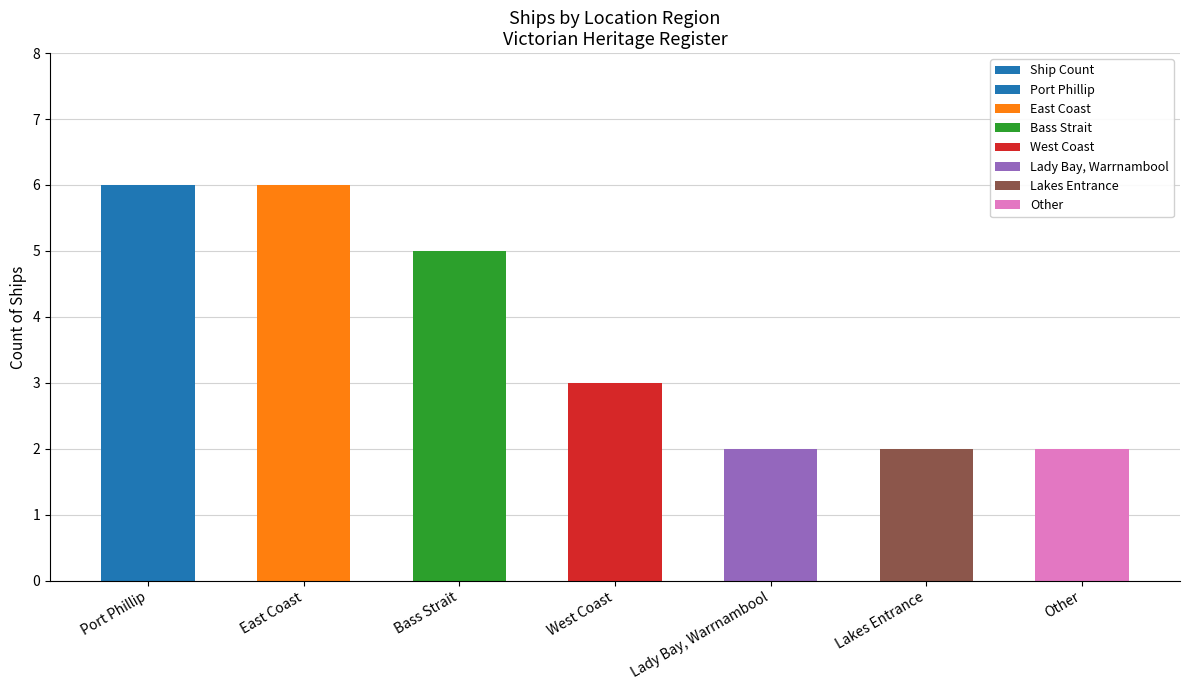

Approximately how many times larger is the value at Other compared to Port Phillip?

0.3